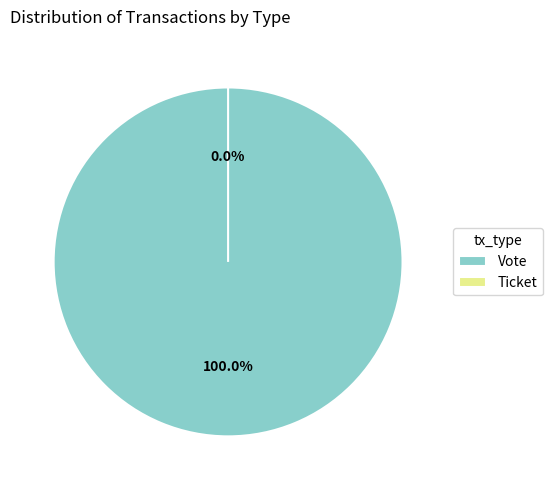

What is the largest slice in the pie chart?

Vote